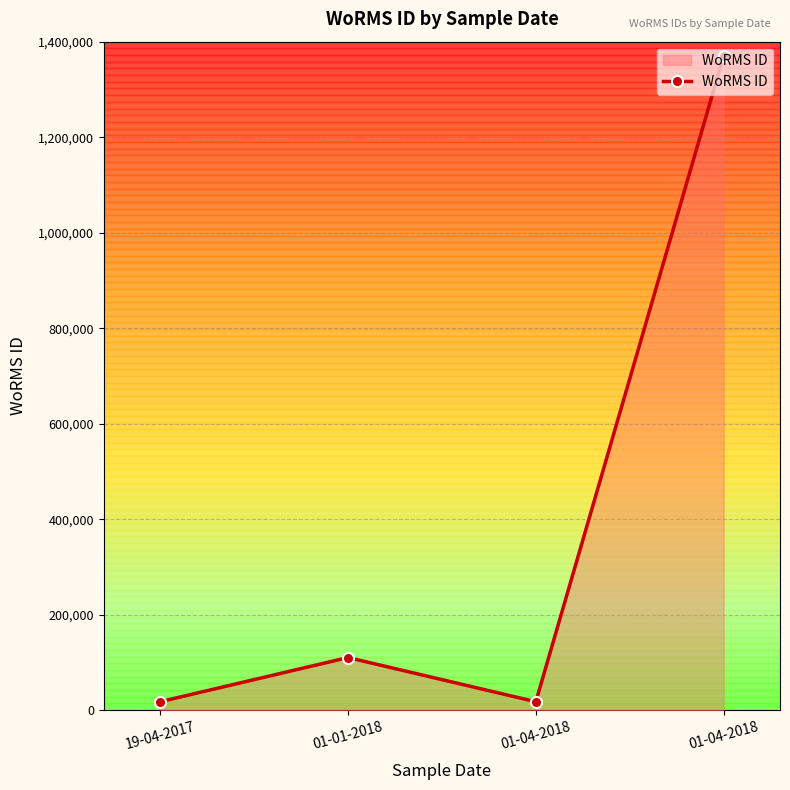

True or false: the data has more than 2 interior local peaks.

False